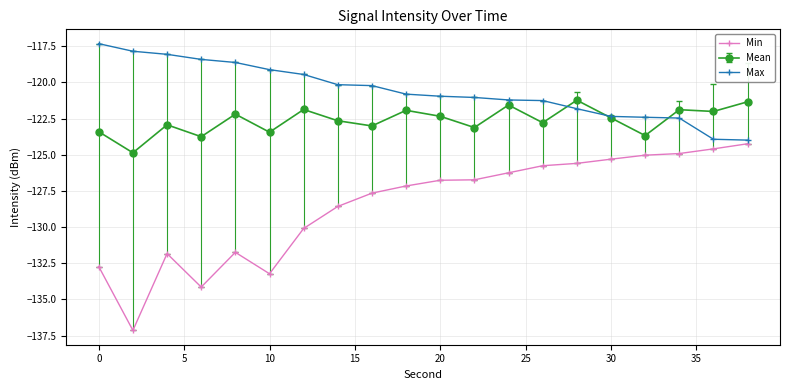

List the series in order of their peak value, highest first.

Max, Mean, Min